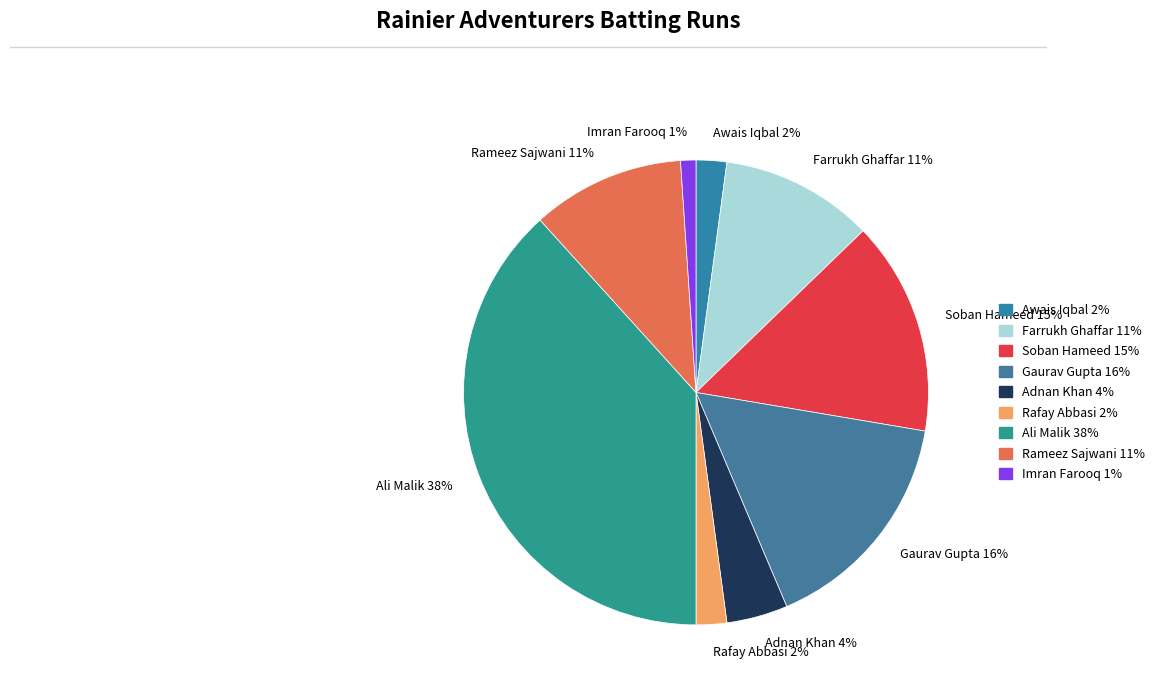

To the nearest percent, what is the difference between the largest and smallest slice percentages?

37%